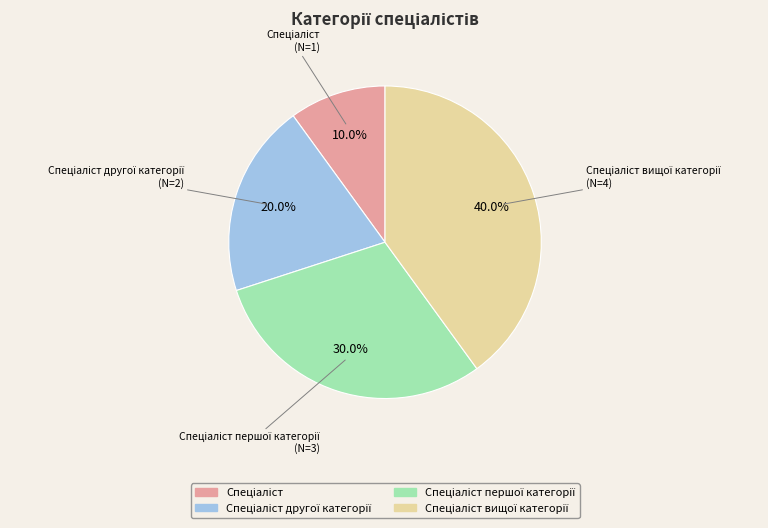

Is there any slice that represents more than half of the pie?

No